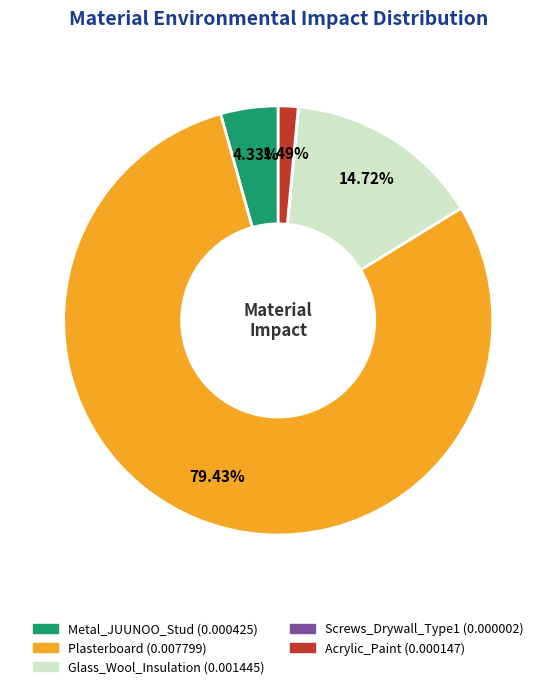

What is the largest slice in the pie chart?

Plasterboard